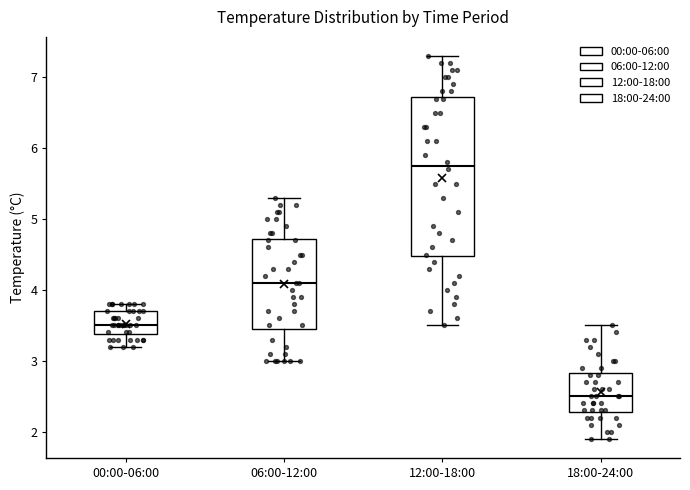

Reading left to right, read every box against the y-axis: the position of its median line, the range the box covers, and the ends of its whiskers. The values are not printed on the chart, so give them approximately, as read against the axis.

00:00-06:00: median 3.5, box 3.4 to 3.7, whiskers 3.2 to 3.8
06:00-12:00: median 4.1, box 3.5 to 4.7, whiskers 3.0 to 5.3
12:00-18:00: median 5.8, box 4.5 to 6.7, whiskers 3.5 to 7.3
18:00-24:00: median 2.5, box 2.3 to 2.8, whiskers 1.9 to 3.5